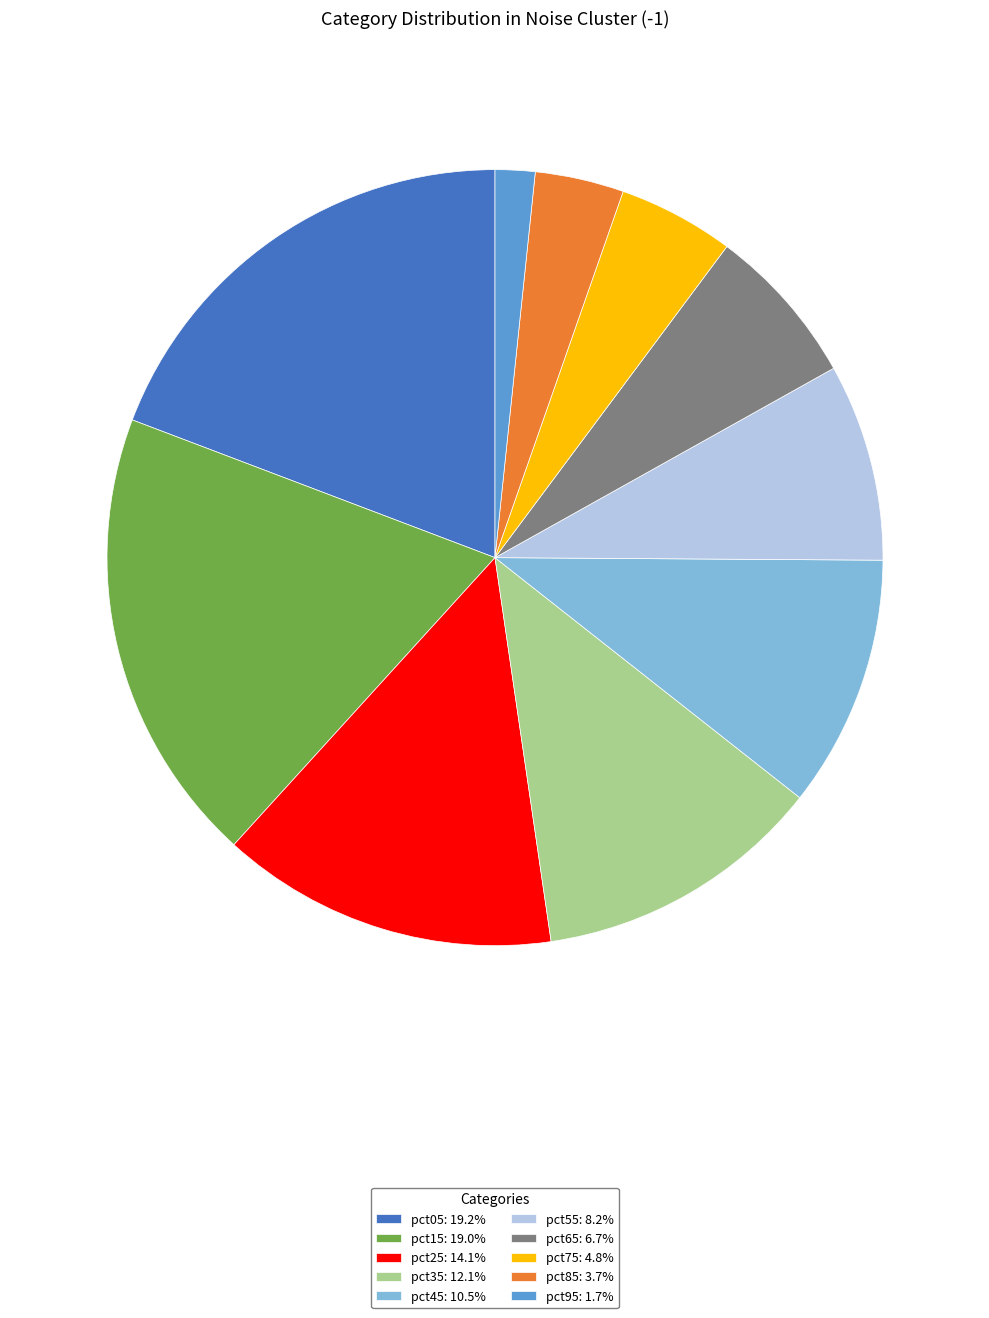

How many segments does this pie chart have?

10